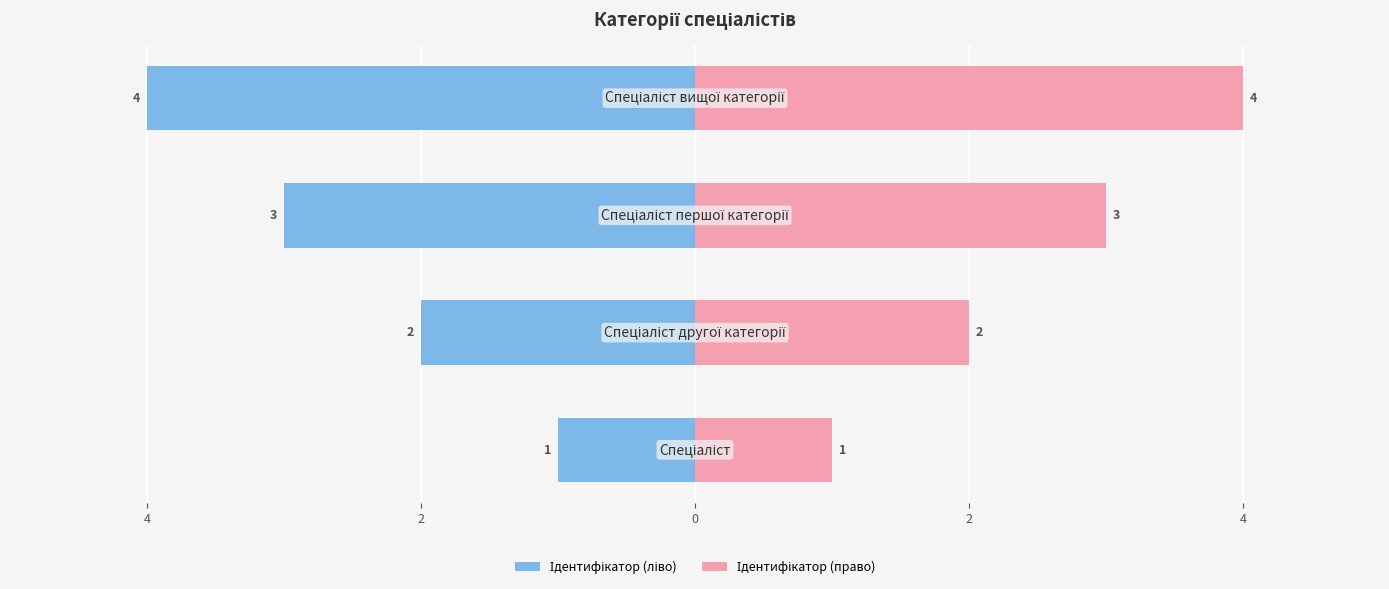

How many Ідентифікатор (ліво) values are between -3 and -1?

3